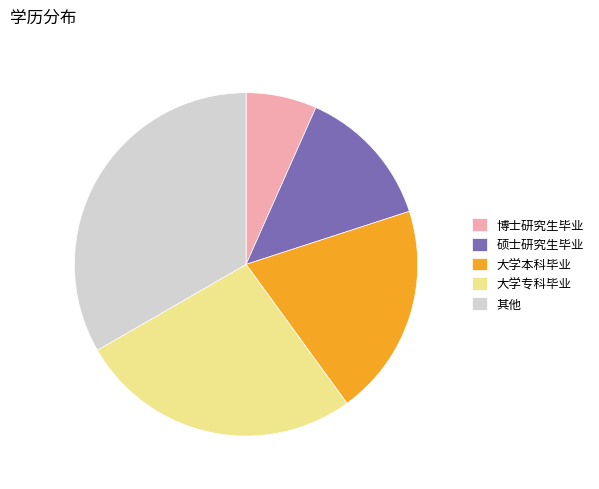

How many slices are in this pie chart?

5